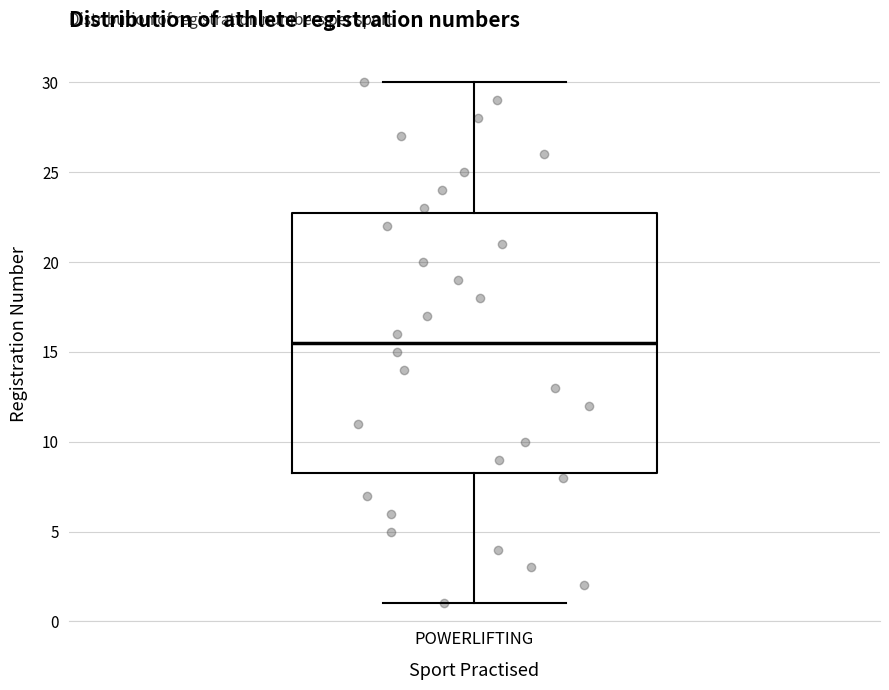

Read this box plot against the y-axis: the position of the median line, the range covered by the box, and the ends of both whiskers. The values are not printed on the chart, so give them approximately, as read against the axis.

median 15.5, box 8.5 to 23.0, whiskers 1.0 to 30.0